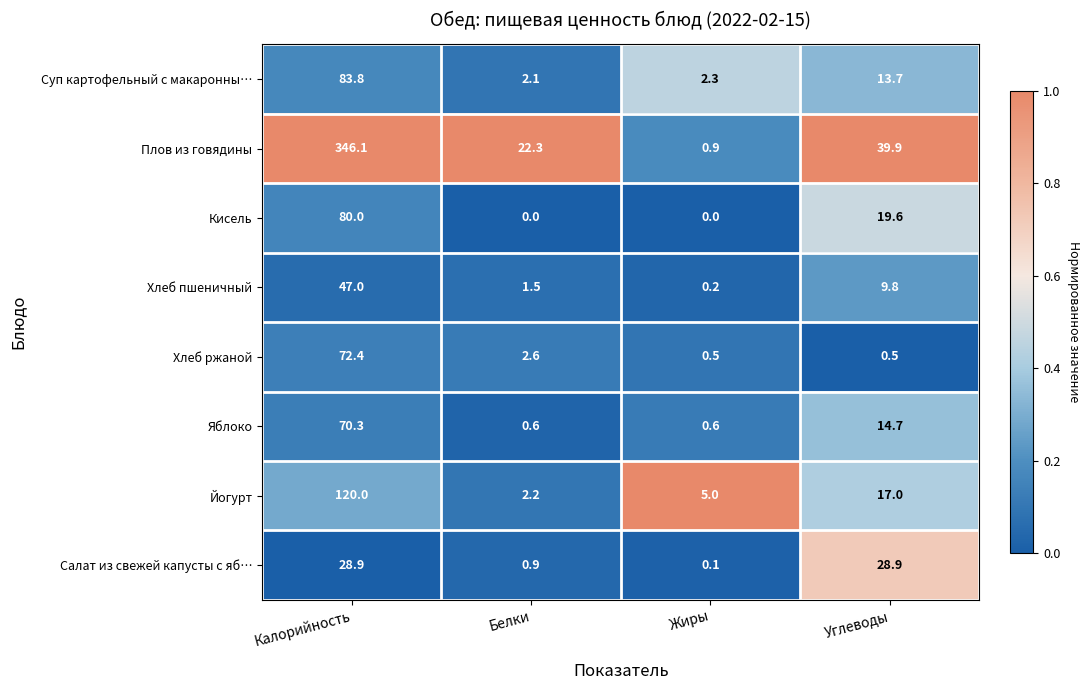

What is the total value across all series at Углеводы?

144.1